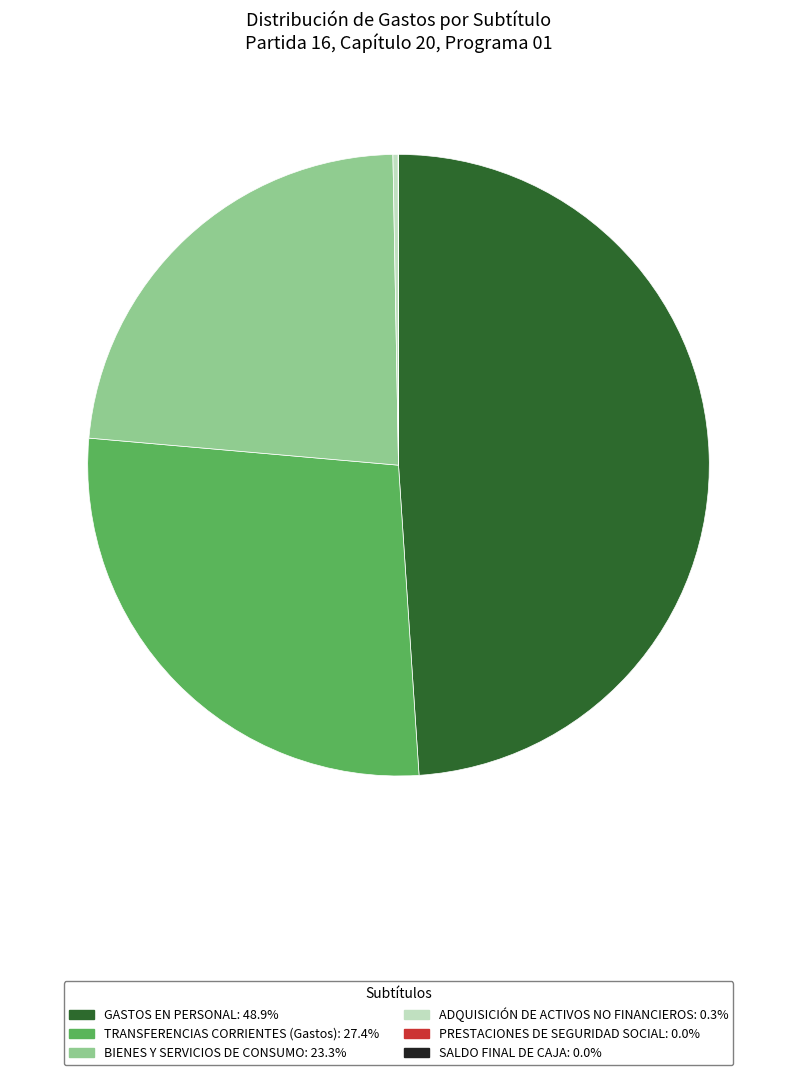

Combined, do BIENES Y SERVICIOS DE CONSUMO and GASTOS EN PERSONAL account for over 50%?

Yes